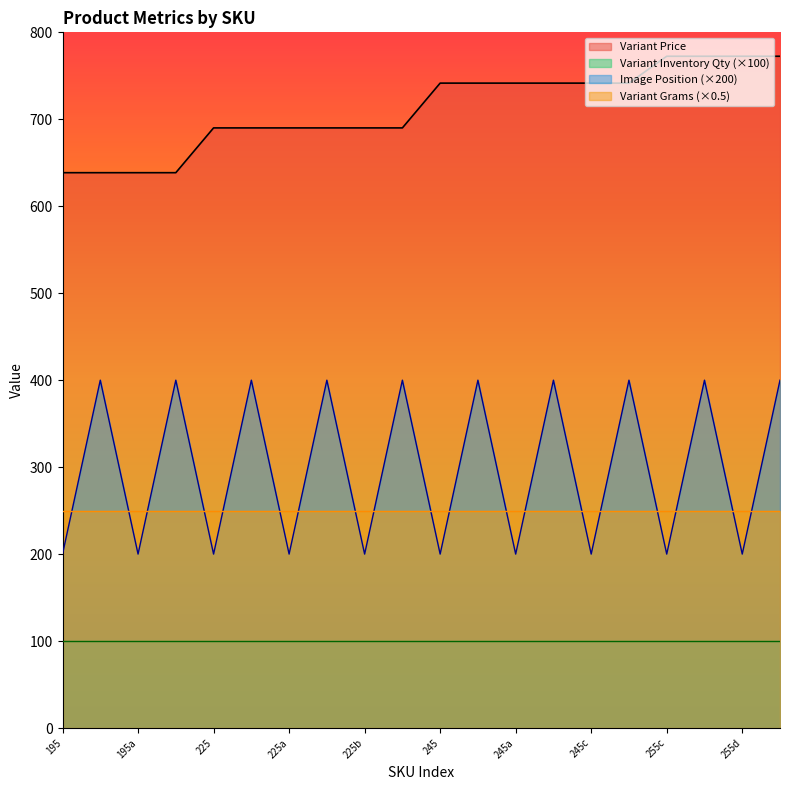

How many interior local valleys does the Image Position series have?

9